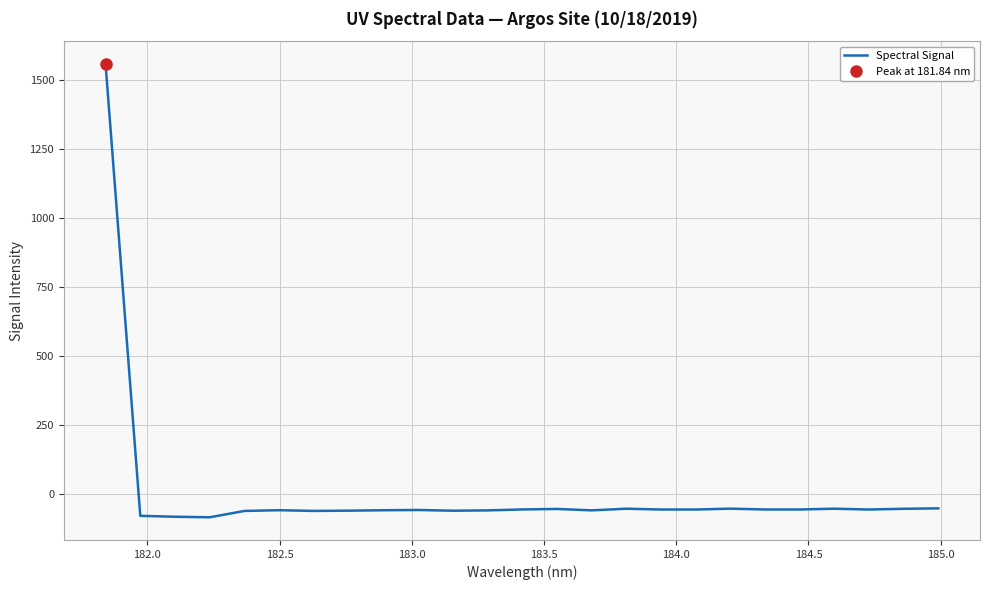

How many values are above zero?

1